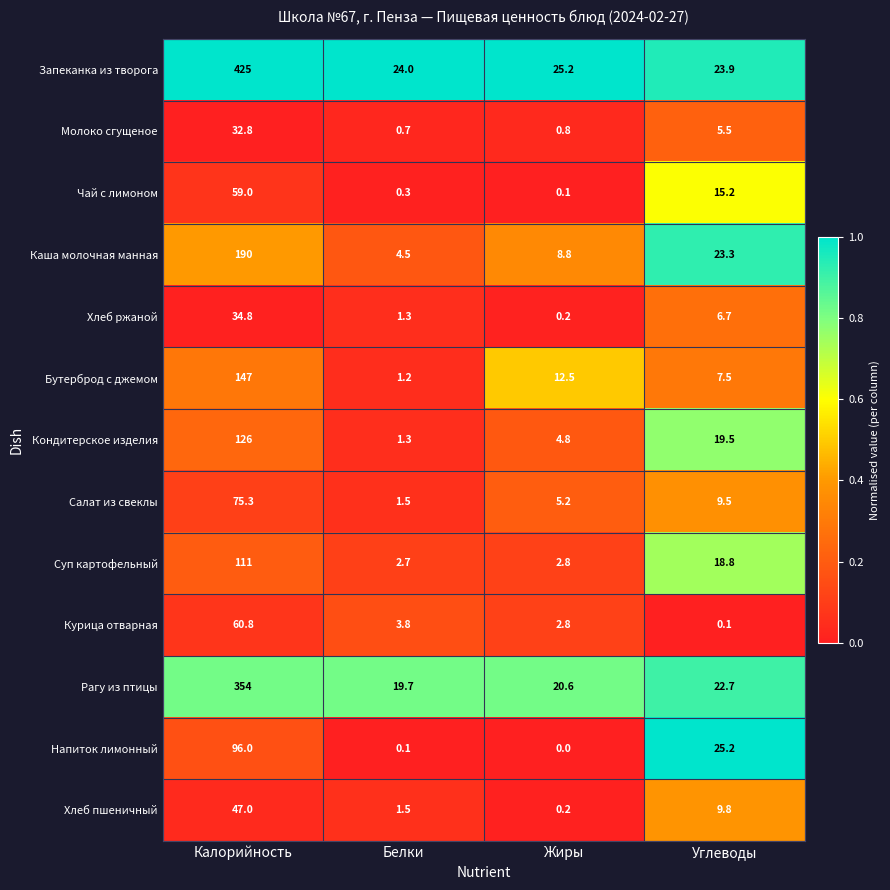

Which series has the largest total across all categories?

Запеканка из творога